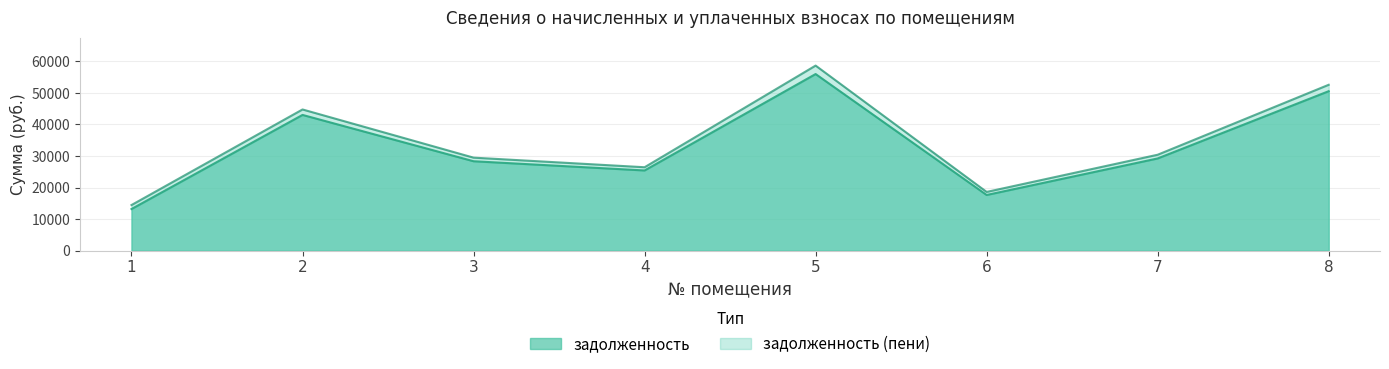

At which category does задолженность (пени) reach its first local peak?

2